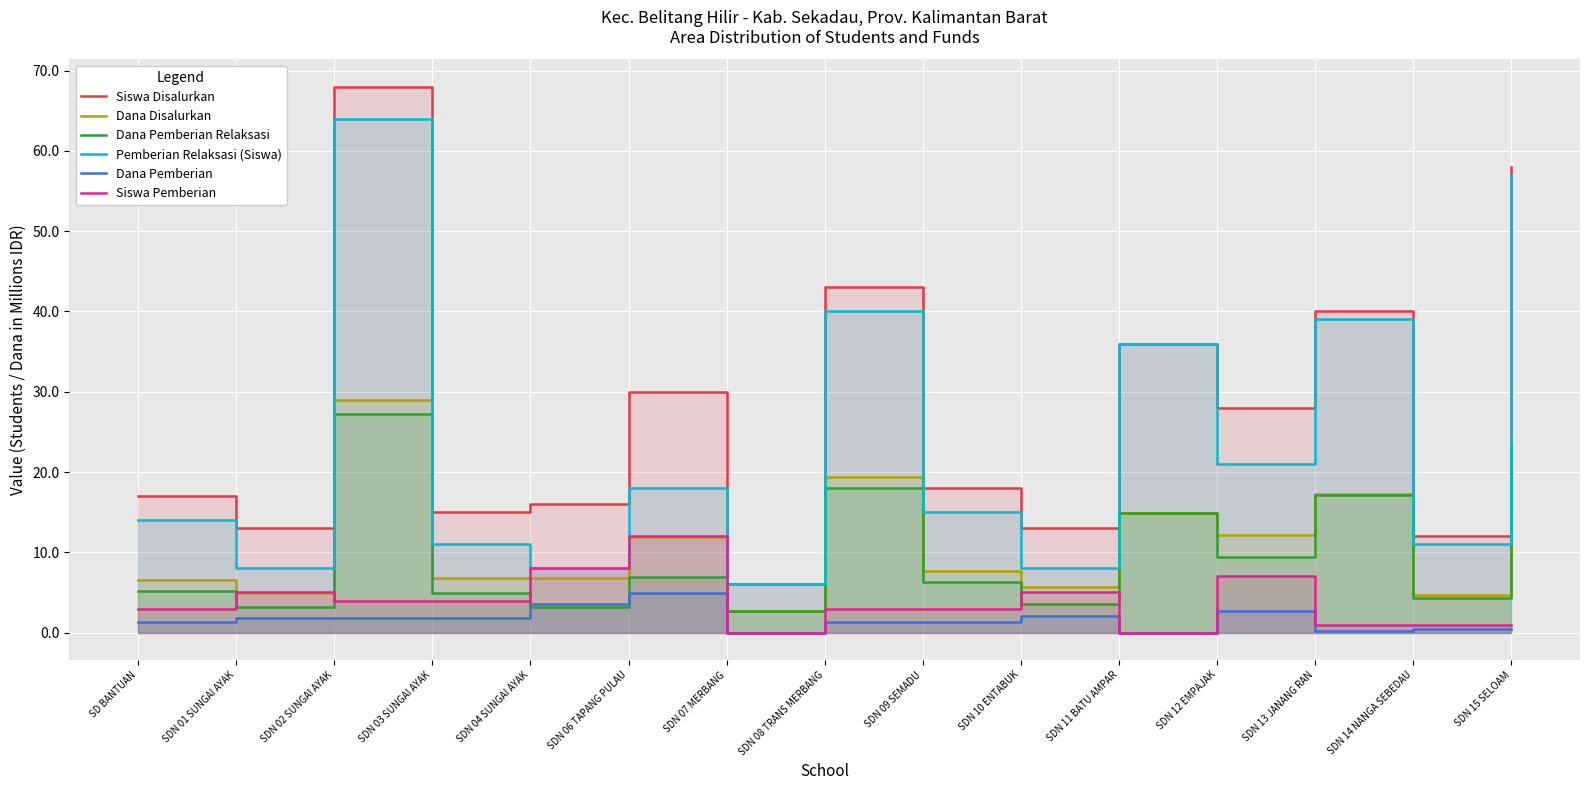

What is the approximate value of Dana Disalurkan at SDN 15 SELOAM?

23.8